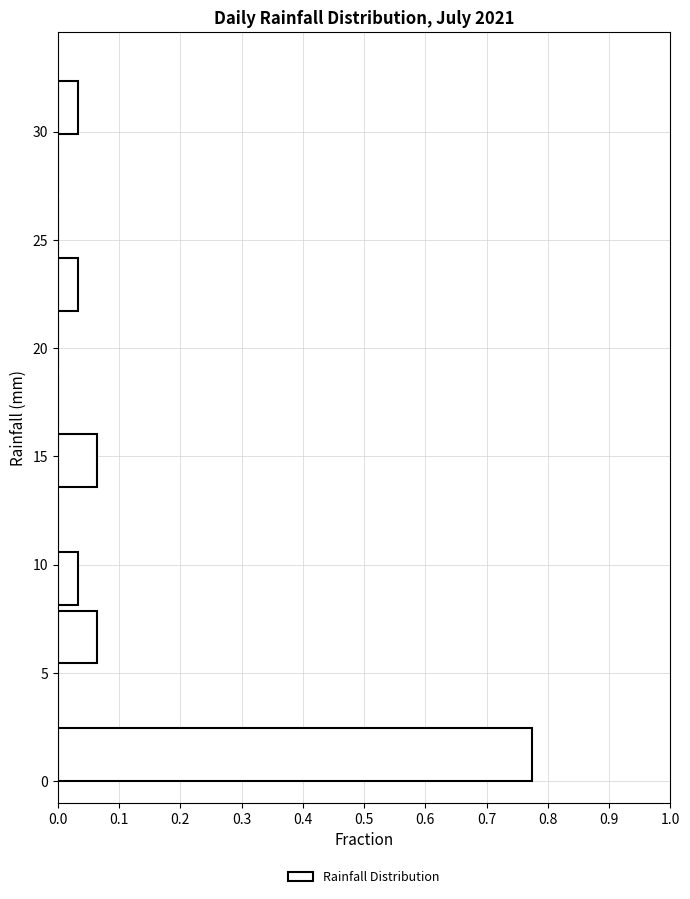

Reading bottom to top, list every bar in this chart as the range it spans on the y-axis followed by its length. Neither the bar edges nor the lengths are printed on the chart, so give them approximately, as read against the axes.

0.0 to 2.5: 0.77
2.5 to 5.5: 0
5.5 to 8.0: 0.06
8.0 to 11.0: 0.03
11.0 to 13.5: 0
13.5 to 16.5: 0.06
16.5 to 19.0: 0
19.0 to 21.5: 0
21.5 to 24.5: 0.03
24.5 to 27.0: 0
27.0 to 30.0: 0
30.0 to 32.5: 0.03